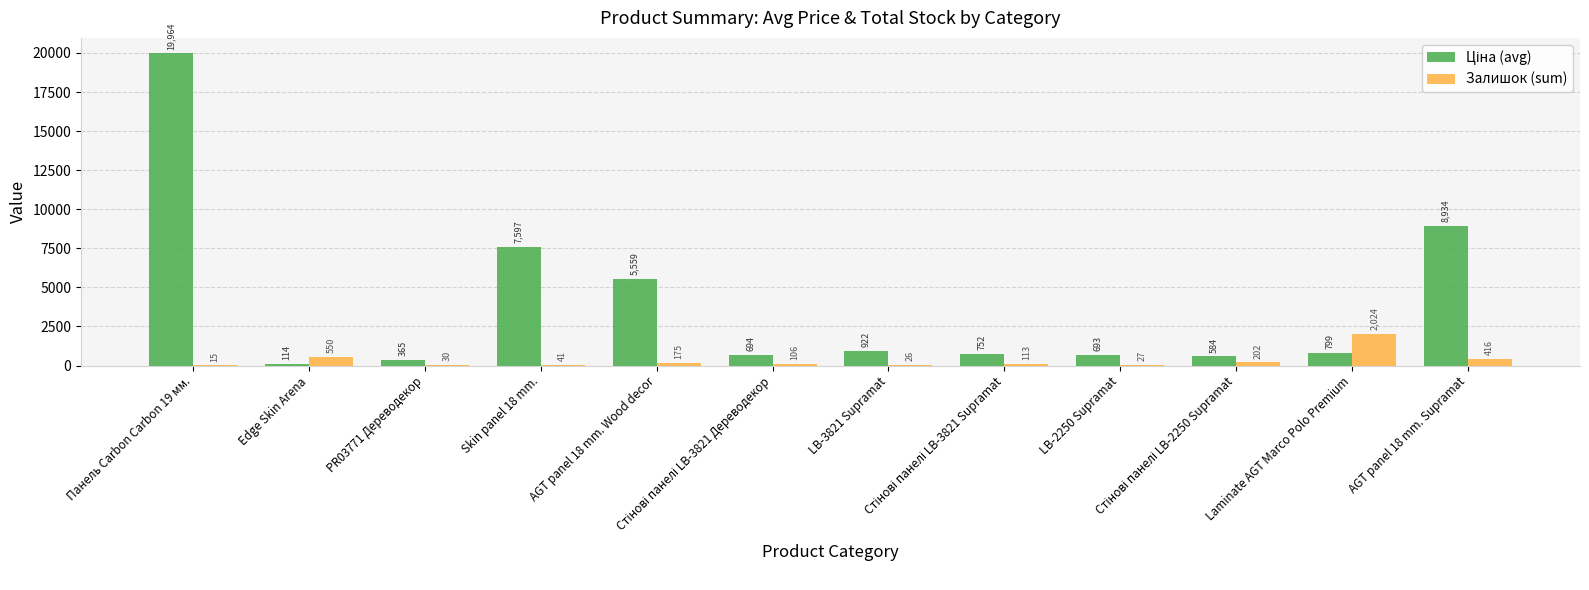

What is the maximum value for Залишок (sum)?

2024.0